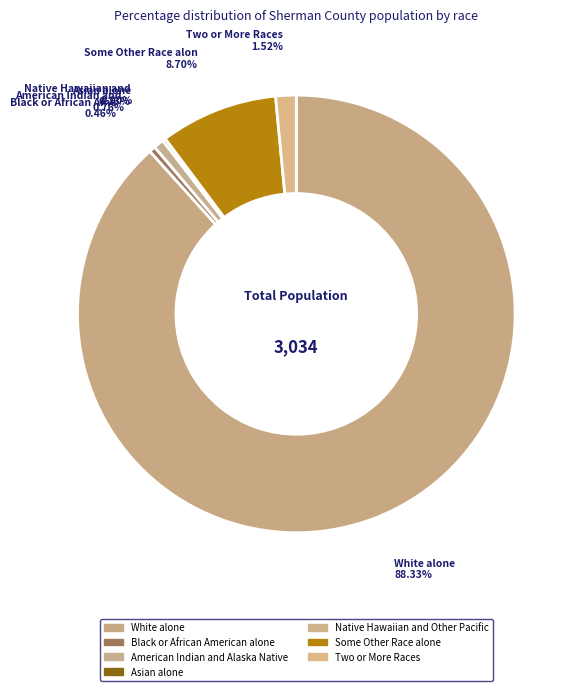

Is it true that American Indian and Alaska Native is 12% of the pie?

False